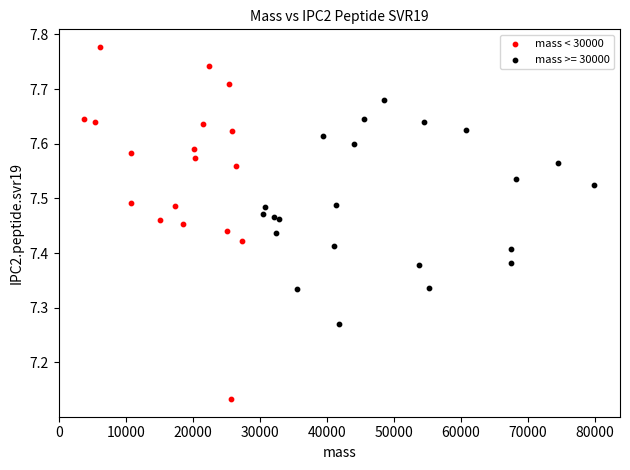

Which series reaches the minimum Y coordinate?

mass < 30000